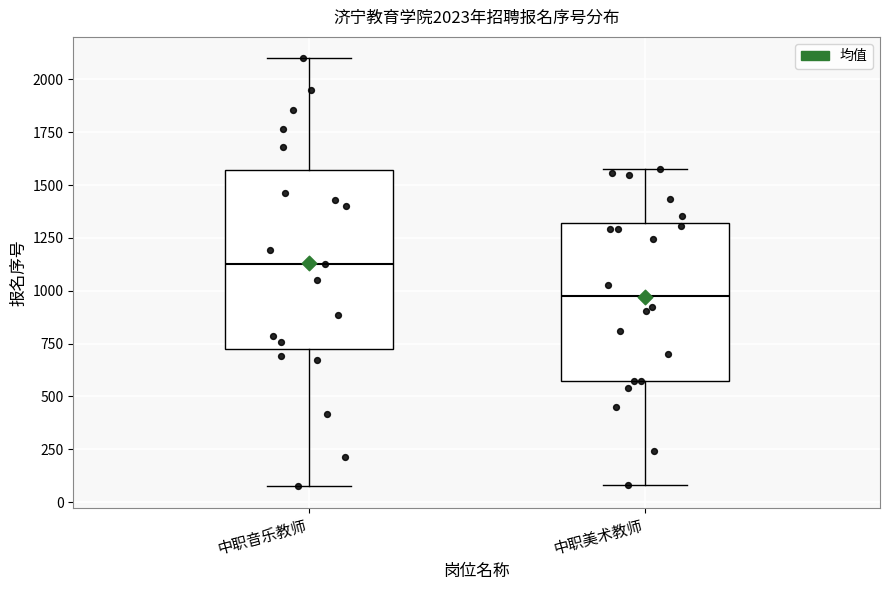

Which box's median line is the lowest?

中职美术教师